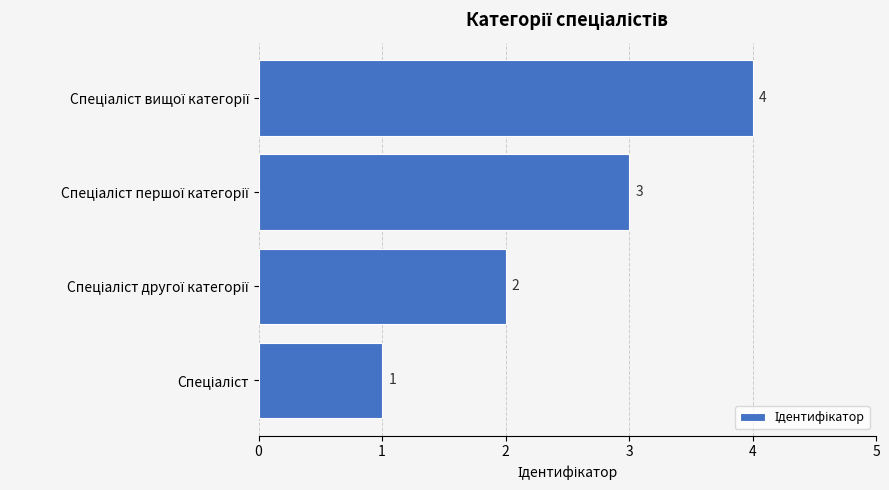

What is the sum of all values?

10